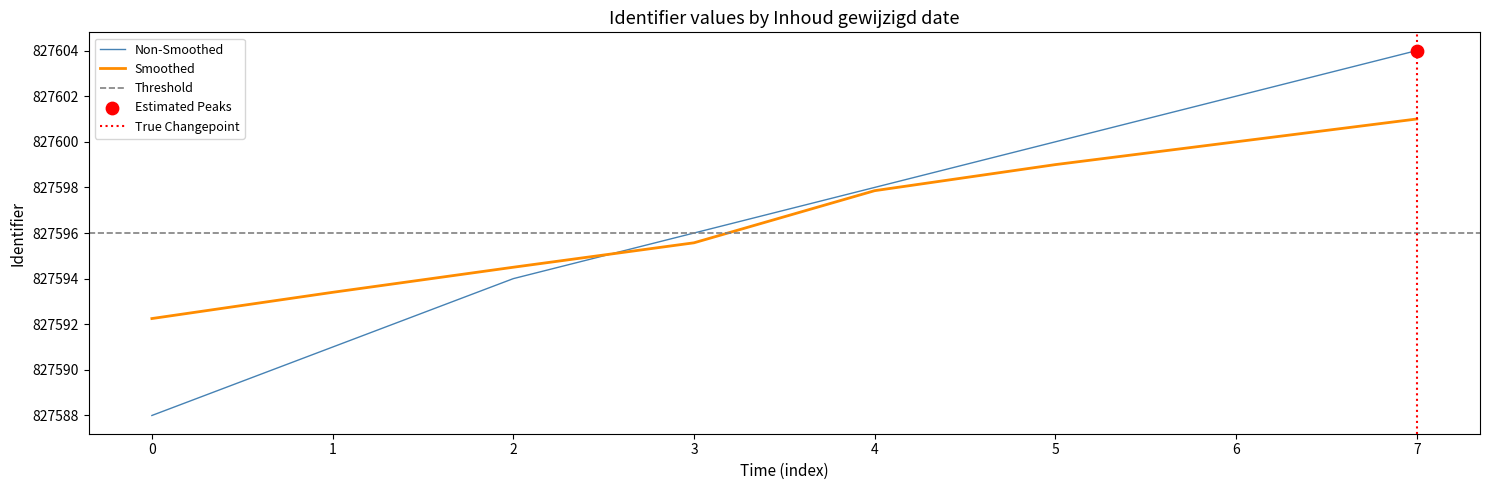

Rank the categories by Non-Smoothed value from highest to lowest.

7, 6, 5, 4, 3, 2, 1, 0